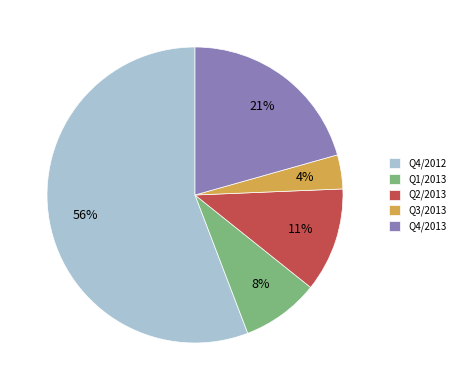

How many segments does this pie chart have?

5